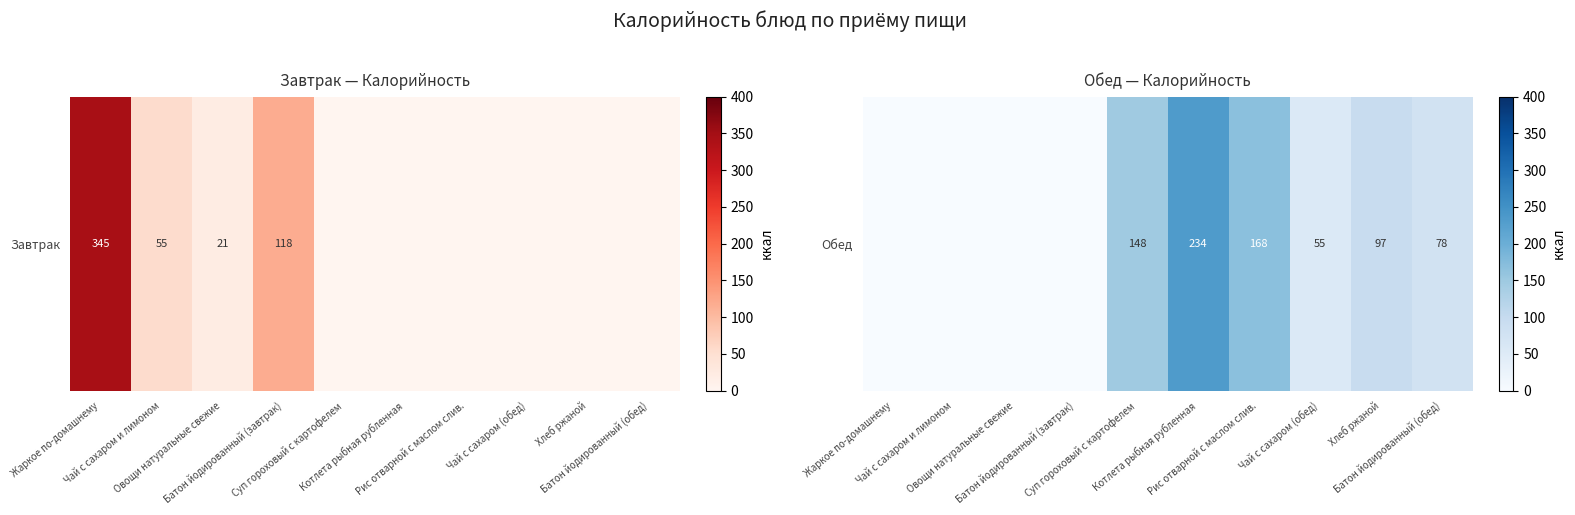

How many series are shown in this chart?

1